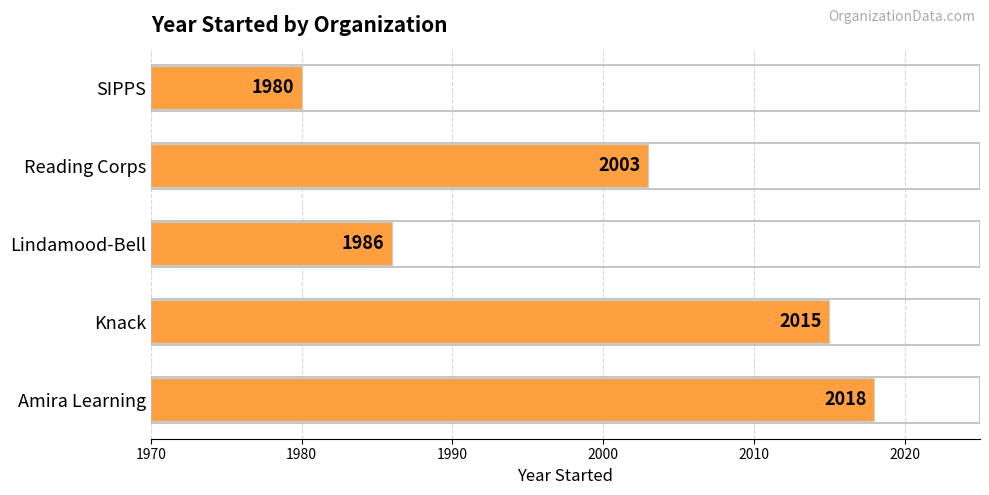

Rank the categories by value from highest to lowest.

Amira Learning, Knack, Reading Corps, Lindamood-Bell, SIPPS